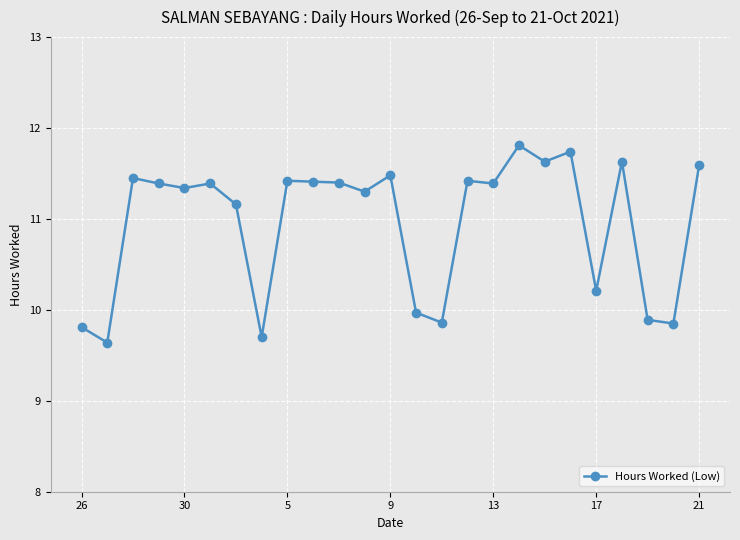

What is the greatest value displayed?

11.8